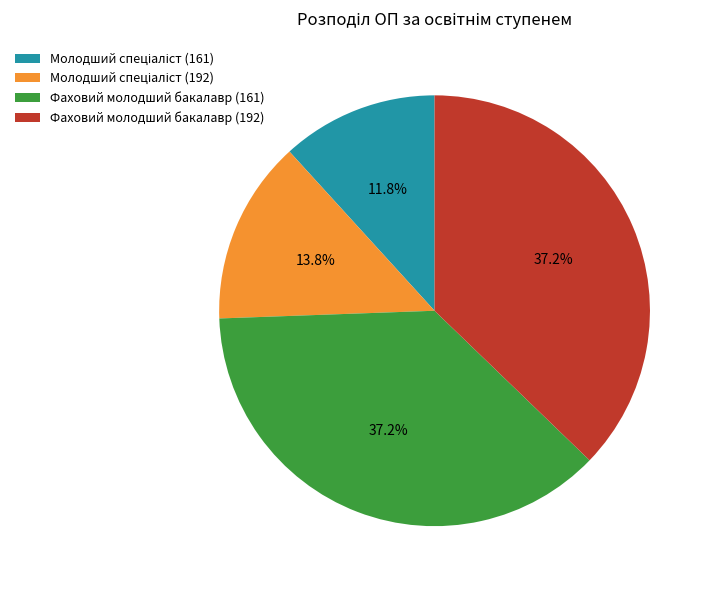

To the nearest percent, what is the average slice percentage?

25%